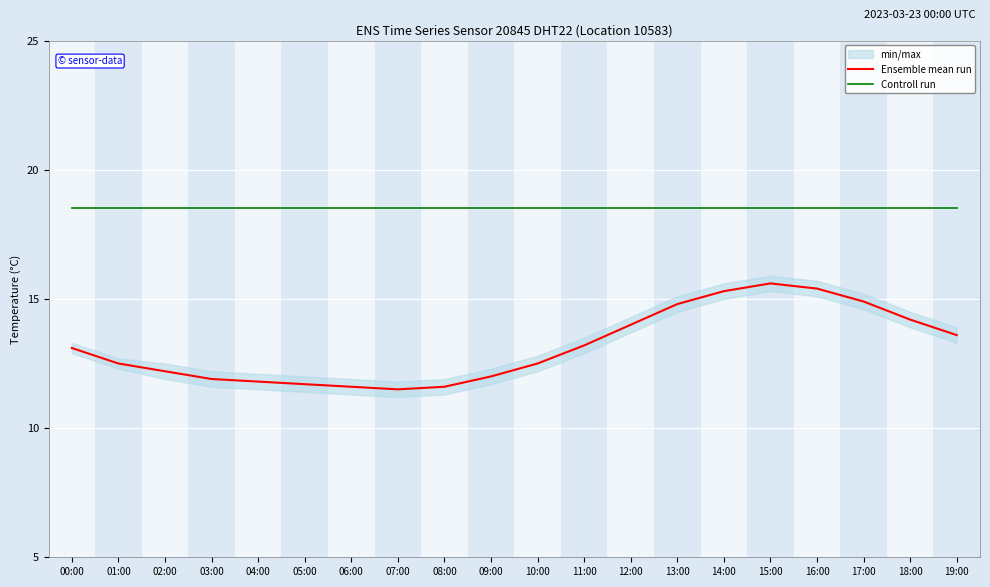

What is the difference between the highest and lowest values at 16:00?

3.1